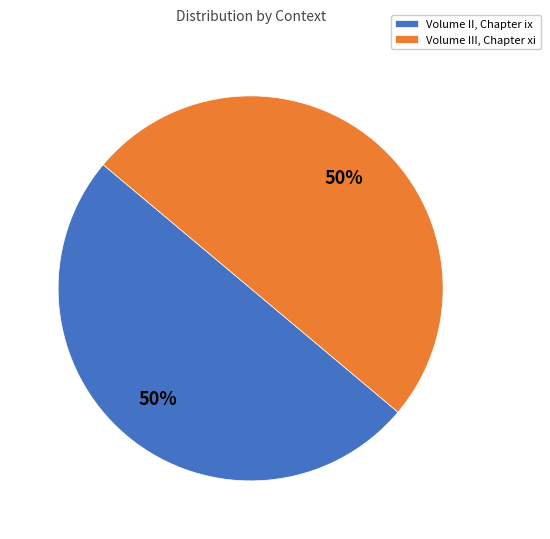

What is the ratio of the value at Volume III, Chapter xi to the value at Volume II, Chapter ix?

1.0